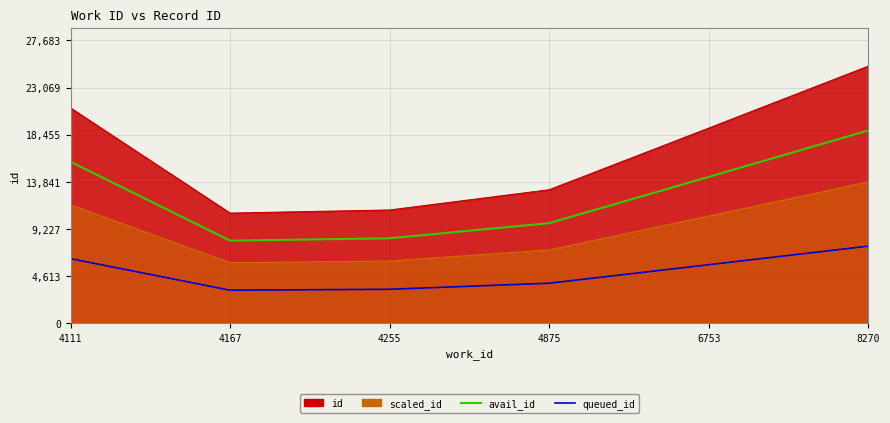

Which series has the largest total across all categories?

avail_id